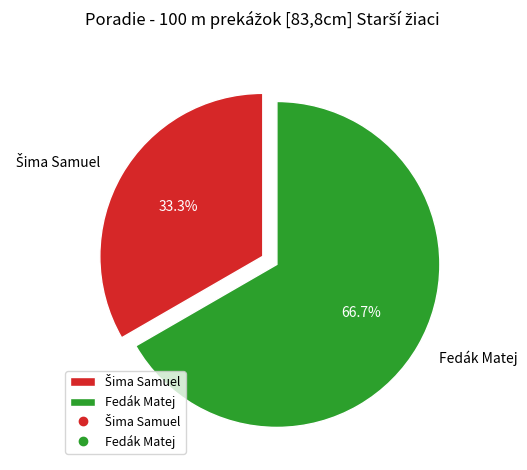

Which category accounts for the majority?

Fedák Matej